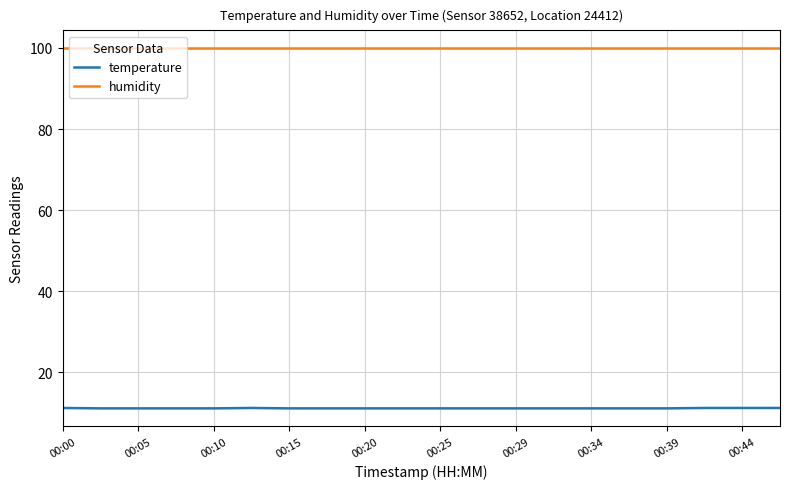

Which series has the largest total across all categories?

humidity